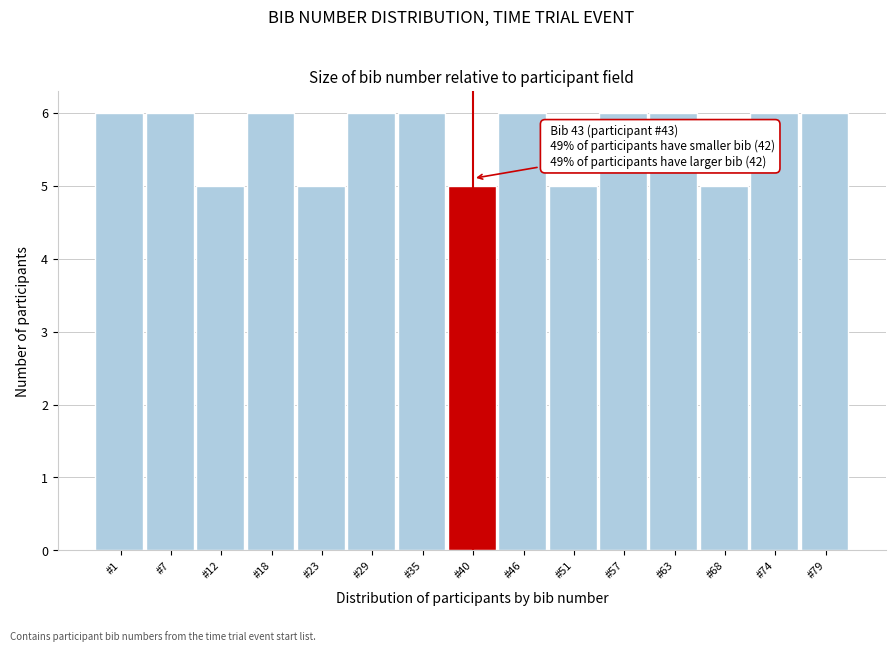

Reading left to right, transcribe all the data shown in this chart.

#1=6	#7=6	#12=5	#18=6	#23=5	#29=6	#35=6	#40=5	#46=6	#51=5	#57=6	#63=6	#68=5	#74=6	#79=6